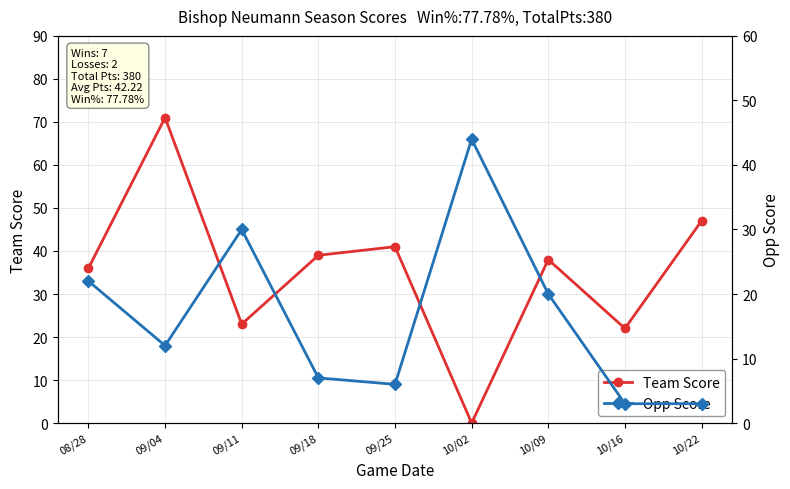

What is the difference between the Team Score values at 09/11 and 10/22?

24